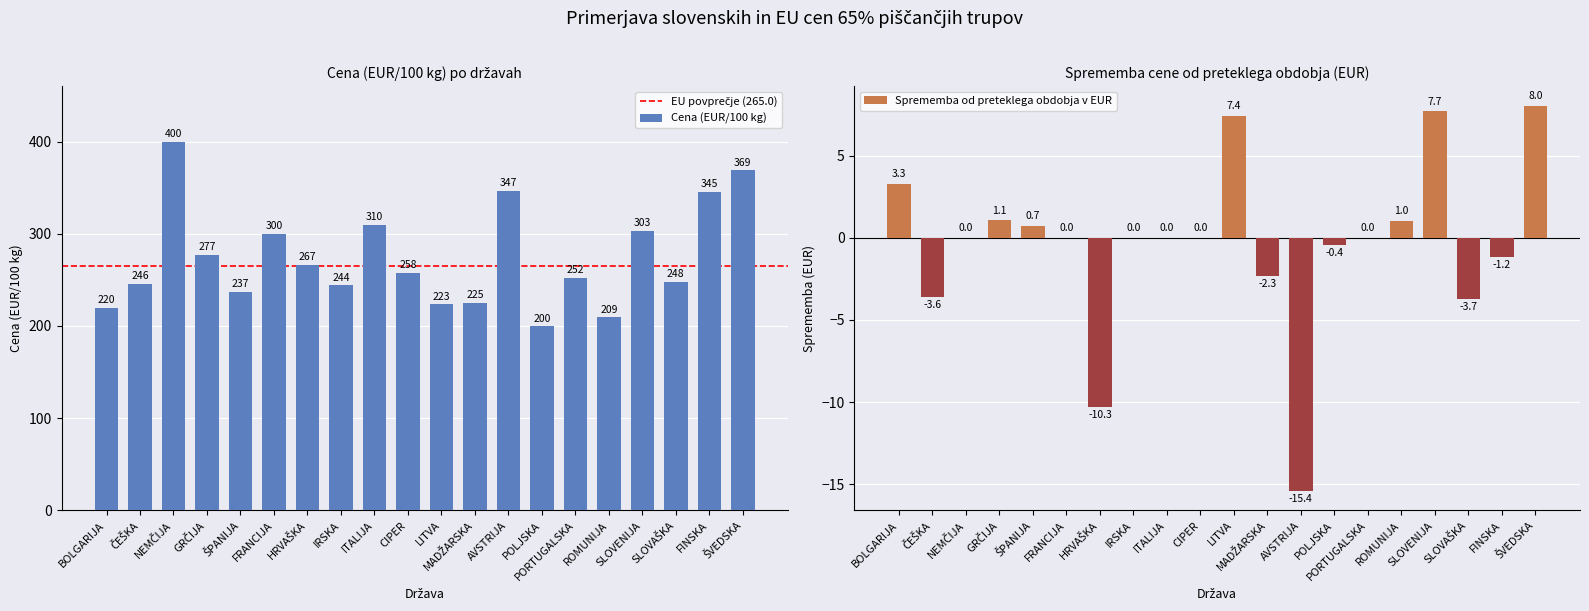

What position from the left is AVSTRIJA?

13